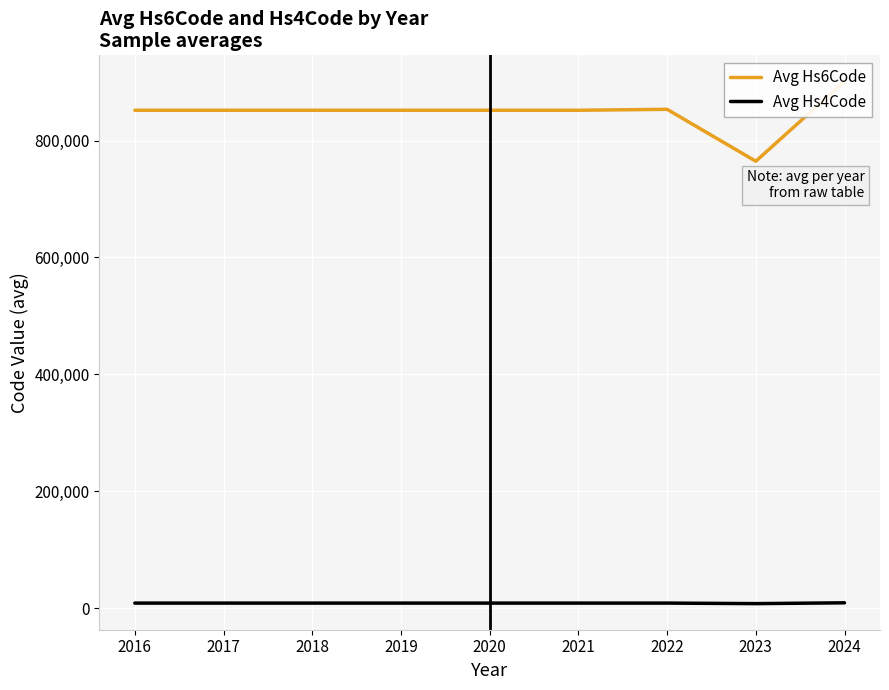

Where is the first local maximum for Avg Hs4Code?

2022